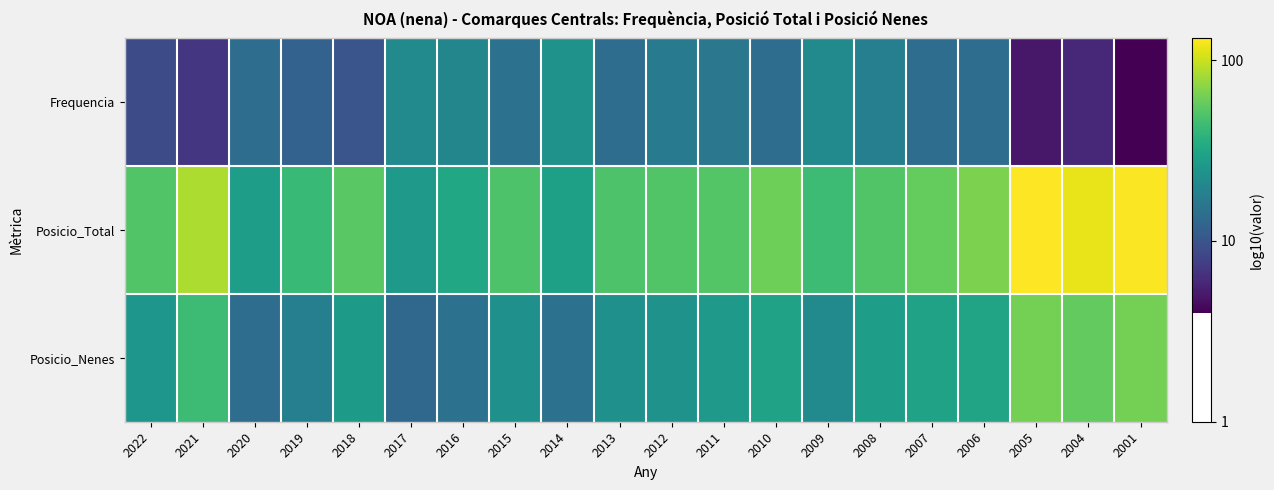

Rank the series at 2021 from lowest to highest value.

Frequencia, Posicio_Nenes, Posicio_Total